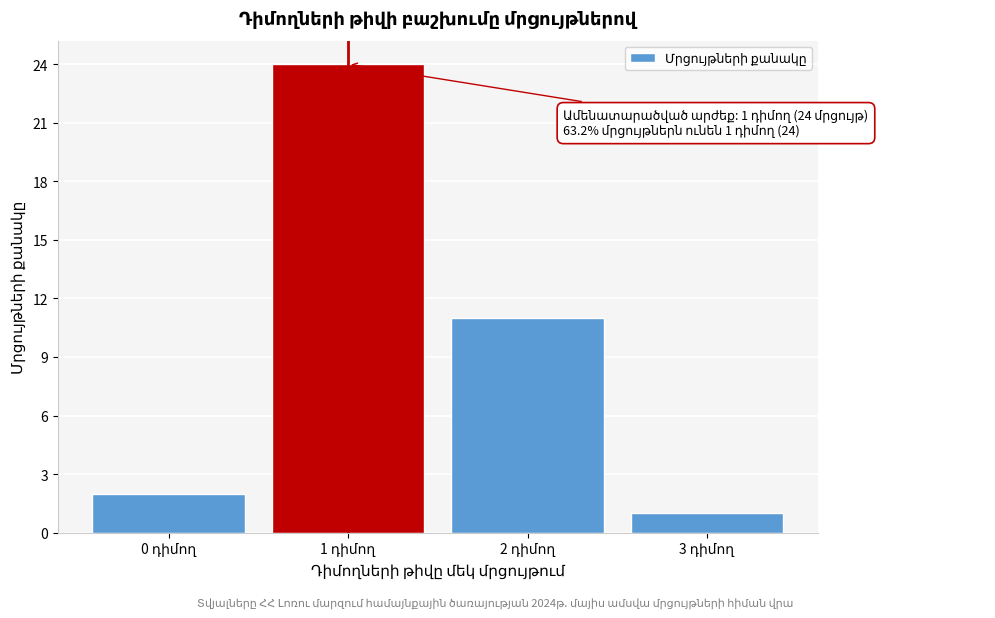

Reading left to right, transcribe all the data shown in this chart.

2	24	11	1